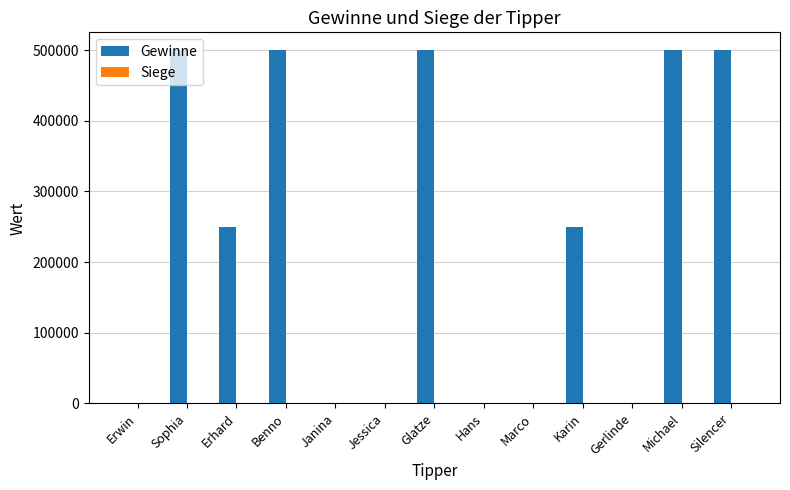

What is the maximum value for Gewinne?

500000